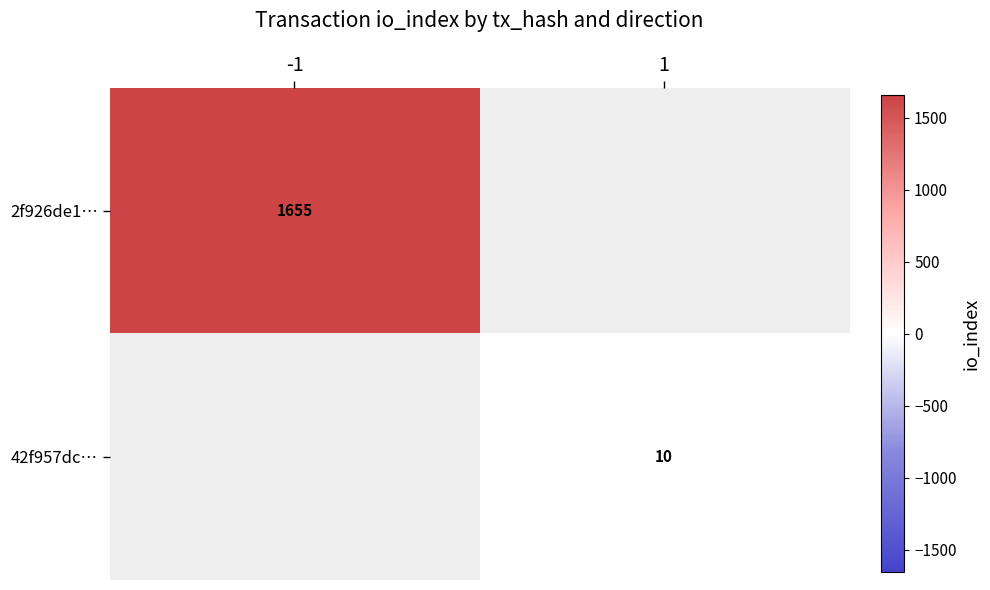

Is it true that 42f957dc… equals 10 at 1?

True